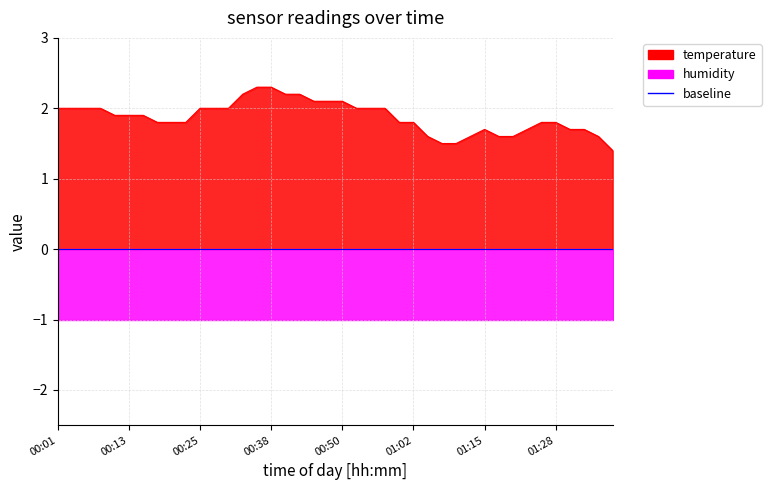

How many points are higher than both their immediate neighbors (excluding endpoints)?

1